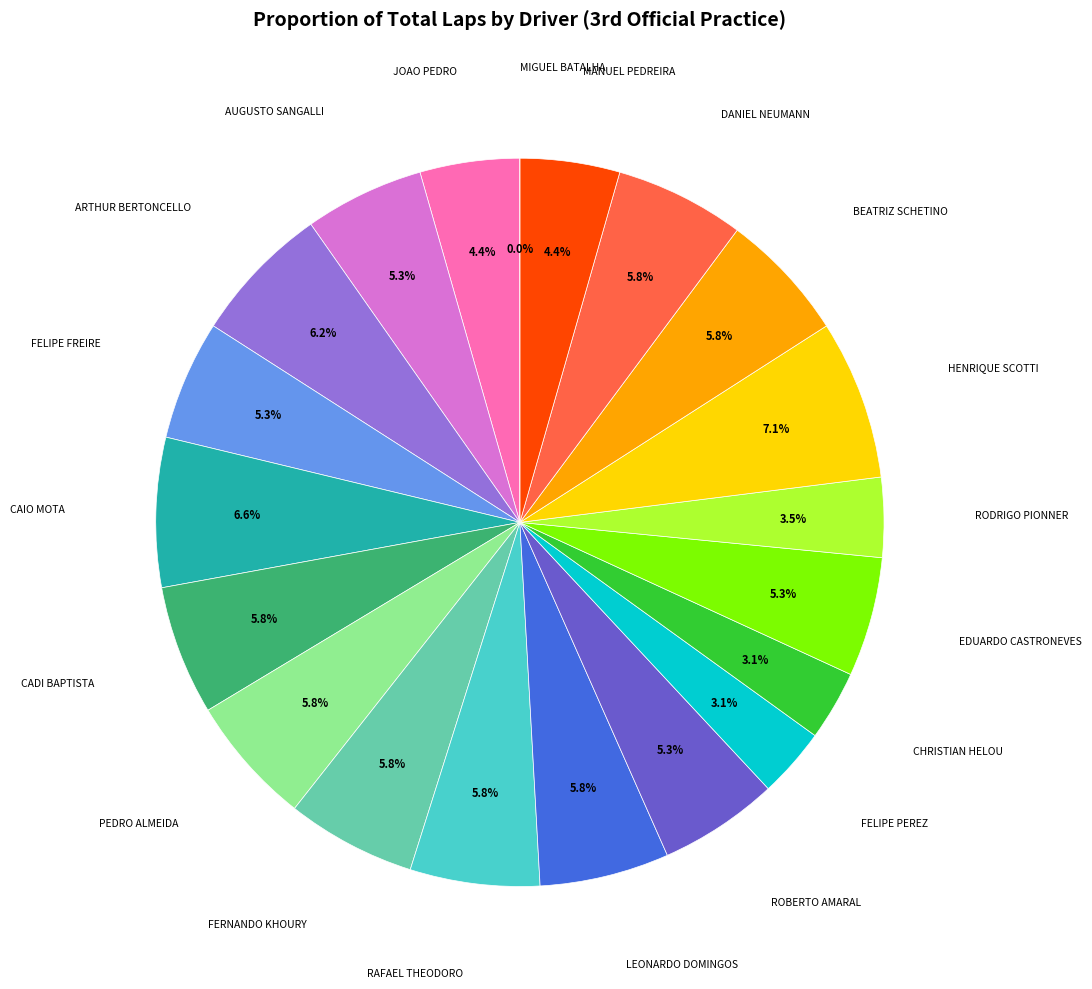

To the nearest percent, what is the difference between the largest and smallest slice percentages?

7%